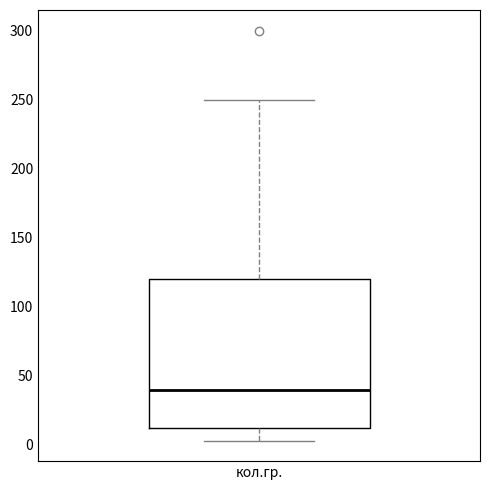

Read this box plot against the y-axis: the position of the median line, the range covered by the box, and the ends of both whiskers. The values are not printed on the chart, so give them approximately, as read against the axis.

median 40, box 10 to 120, whiskers 5 to 250